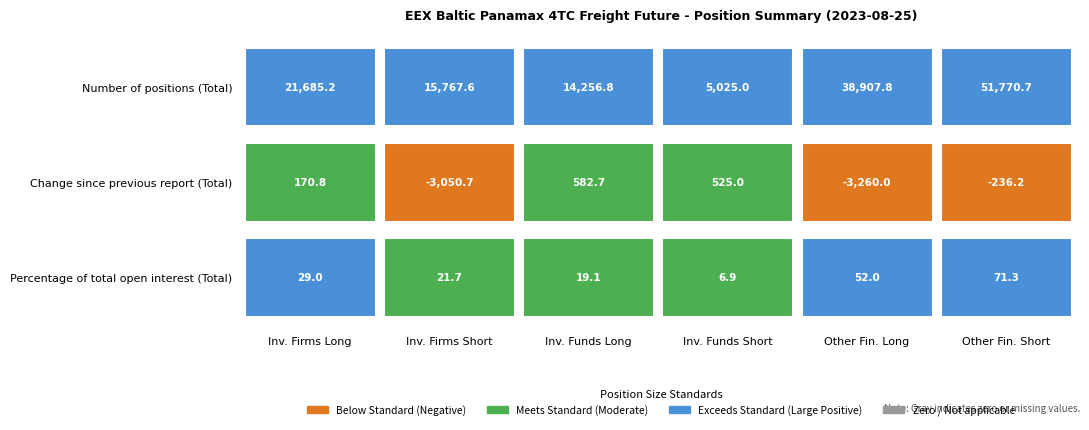

What is the difference between the Investment Funds Long values at 1 and 2?

563.6